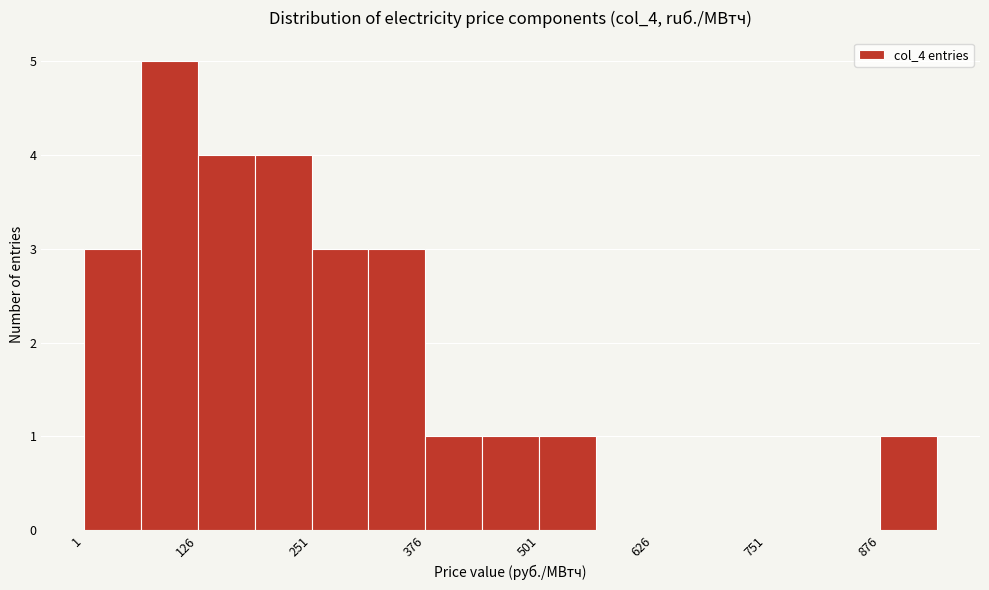

Read against the x-axis, roughly where is the centre of the tallest bar?

100